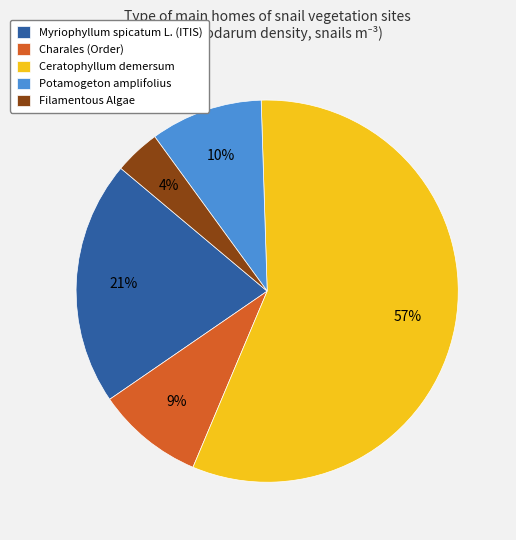

To the nearest percent, what portion does Potamogeton amplifolius represent?

10%